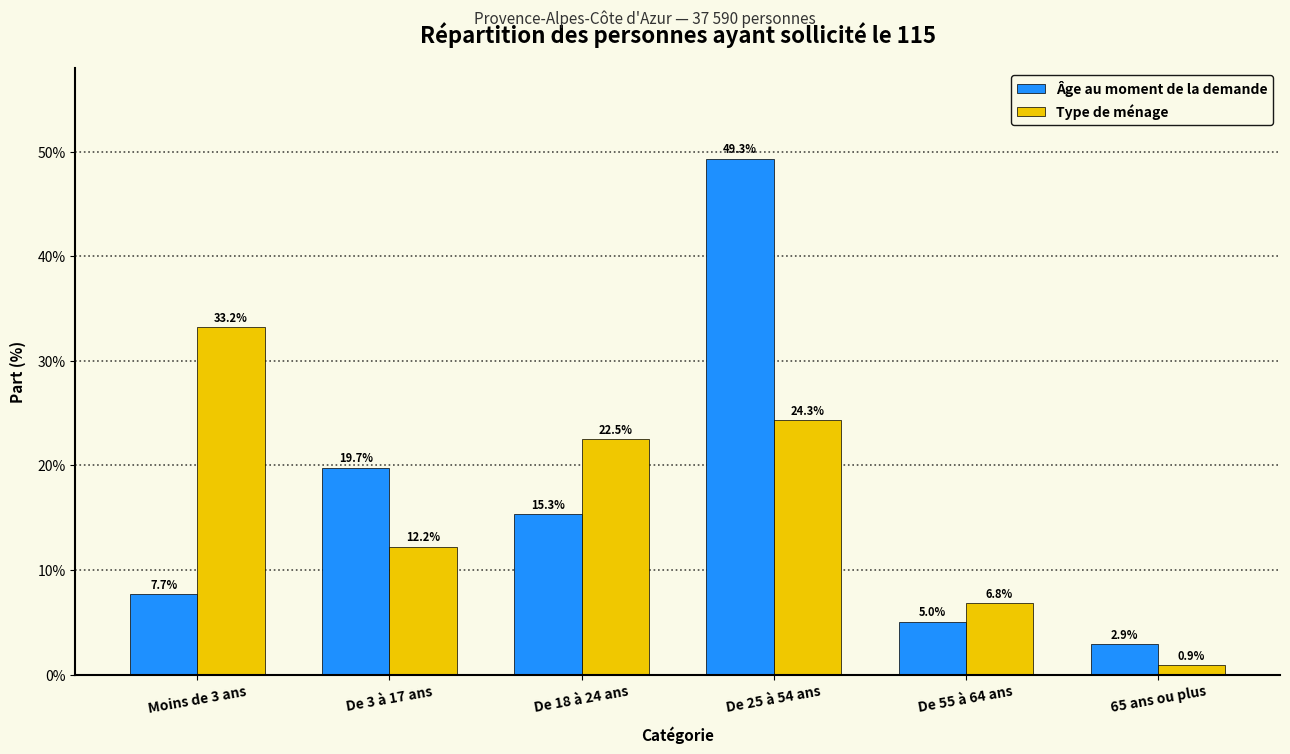

Reading left to right, what are all the values shown in this chart?

Âge au moment de la demande: Moins de 3 ans=7.7	De 3 à 17 ans=19.7	De 18 à 24 ans=15.3	De 25 à 54 ans=49.3	De 55 à 64 ans=5.0	65 ans ou plus=2.9
Type de ménage: Moins de 3 ans=33.2	De 3 à 17 ans=12.2	De 18 à 24 ans=22.5	De 25 à 54 ans=24.3	De 55 à 64 ans=6.8	65 ans ou plus=0.9